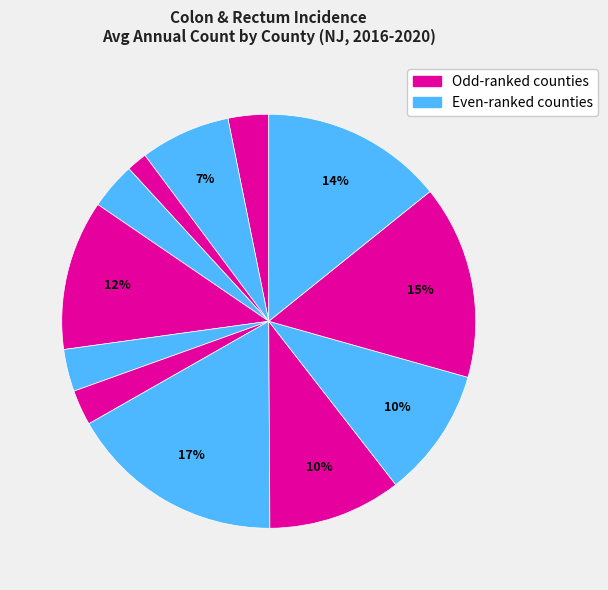

How many slices are in this pie chart?

12